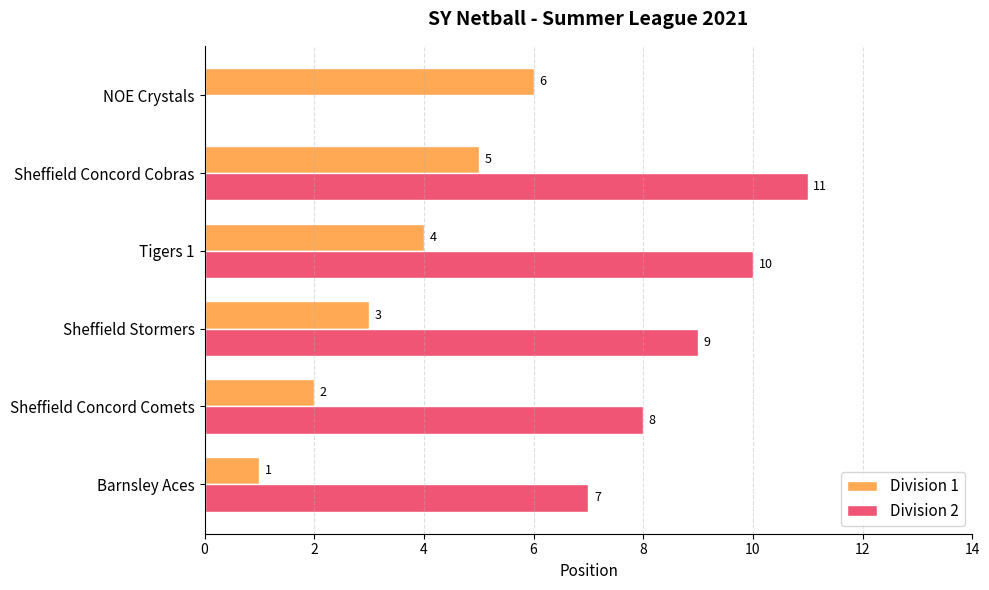

The Division 2 series shows 0 at NOE Crystals. True or false?

True